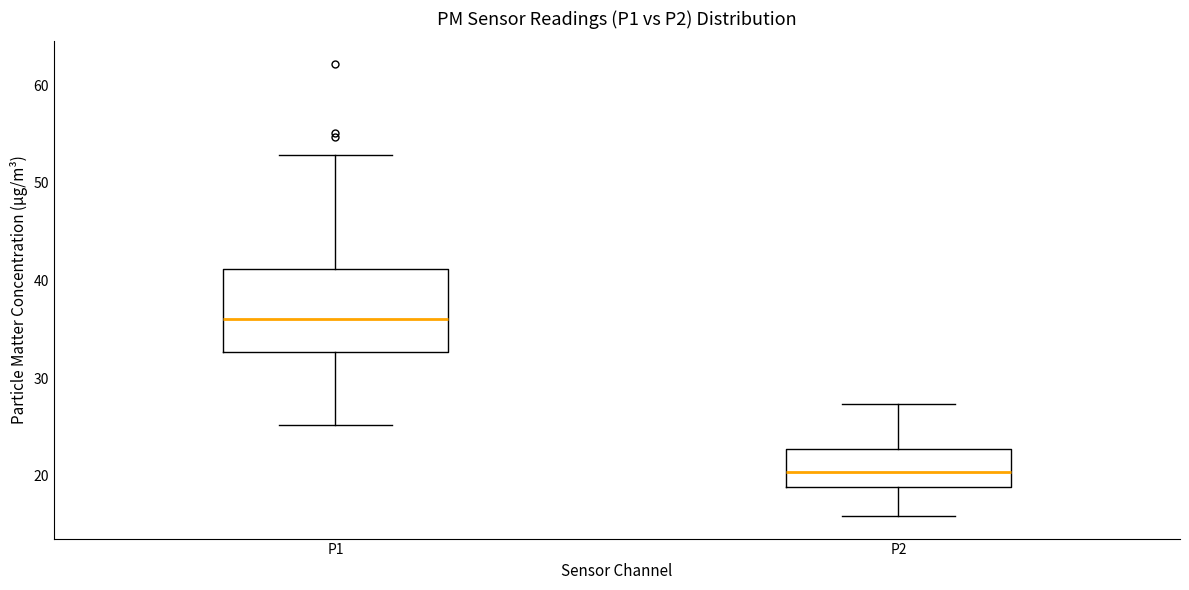

Where does the upper whisker of the box for P2 end on the y-axis? The values are not printed on the chart, so give them approximately, as read against the axis.

27